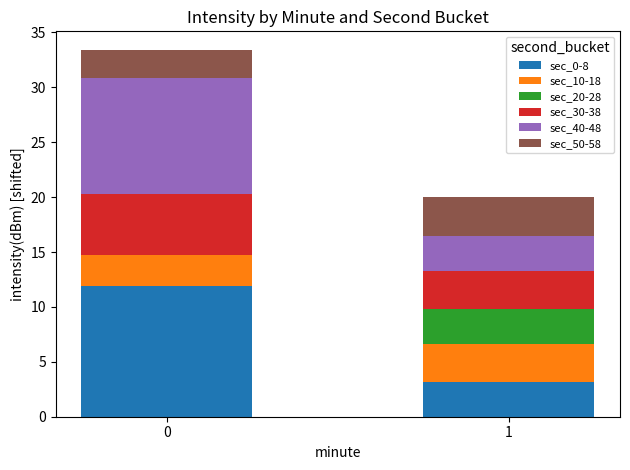

How many distinct data groups are displayed?

6